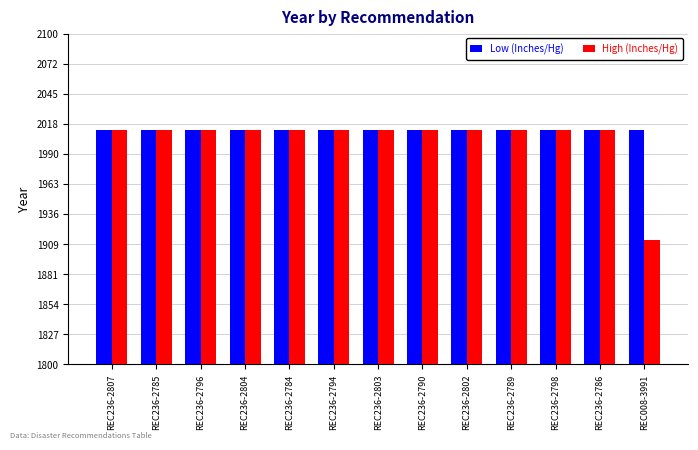

Read the High (Inches/Hg) value at REC236-2807, to the nearest 50.

2000